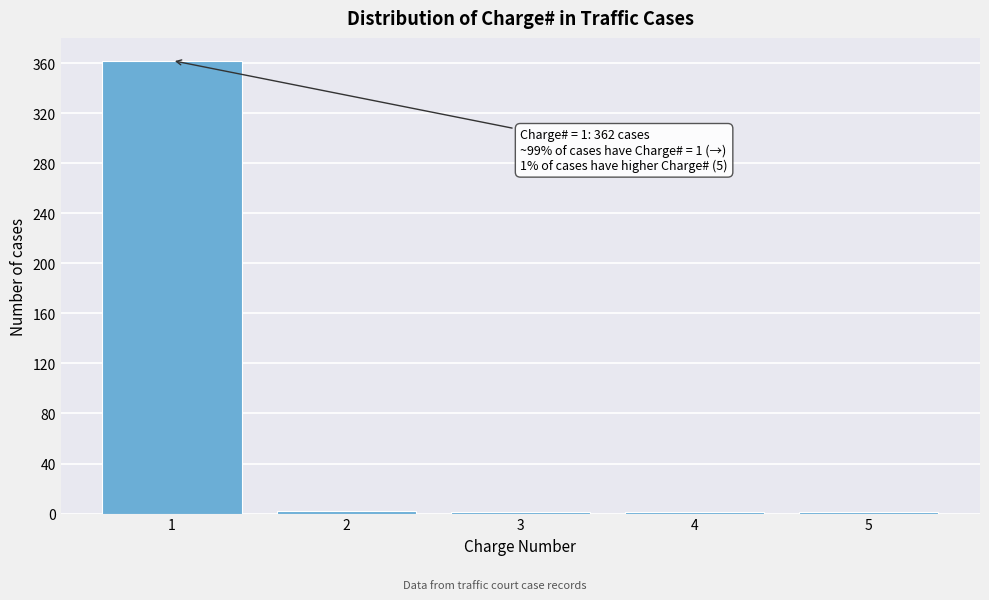

What is the maximum value shown in the chart?

362